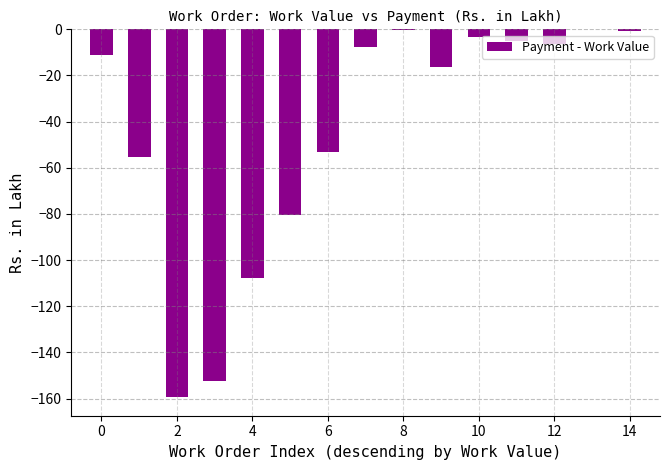

What is the sum of the values at 4 and 2?

-267.2